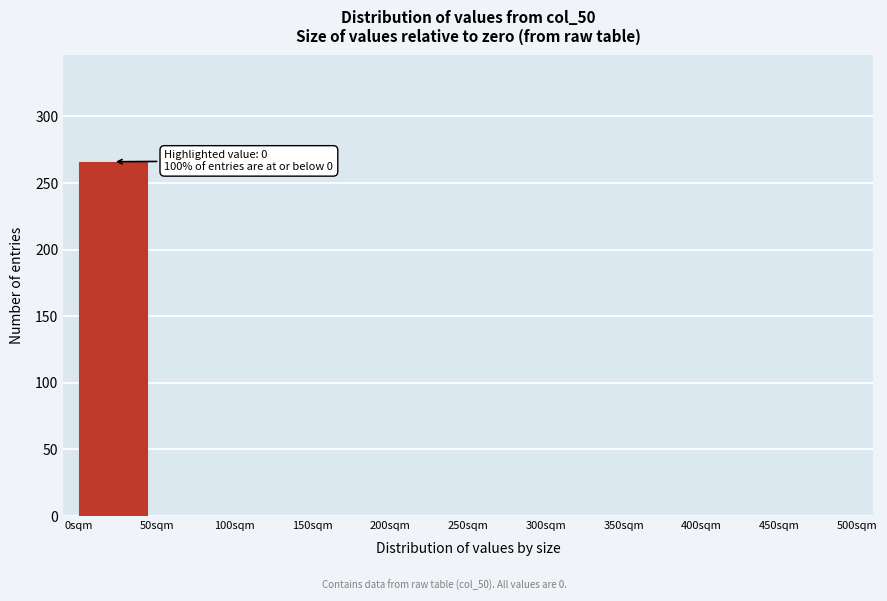

Over which range of the x-axis is the bar tallest?

0 to 50